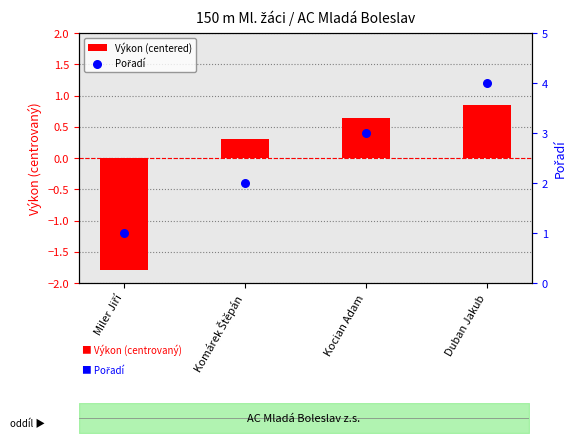

Which series has the largest Y range (max minus min)?

Pořadí